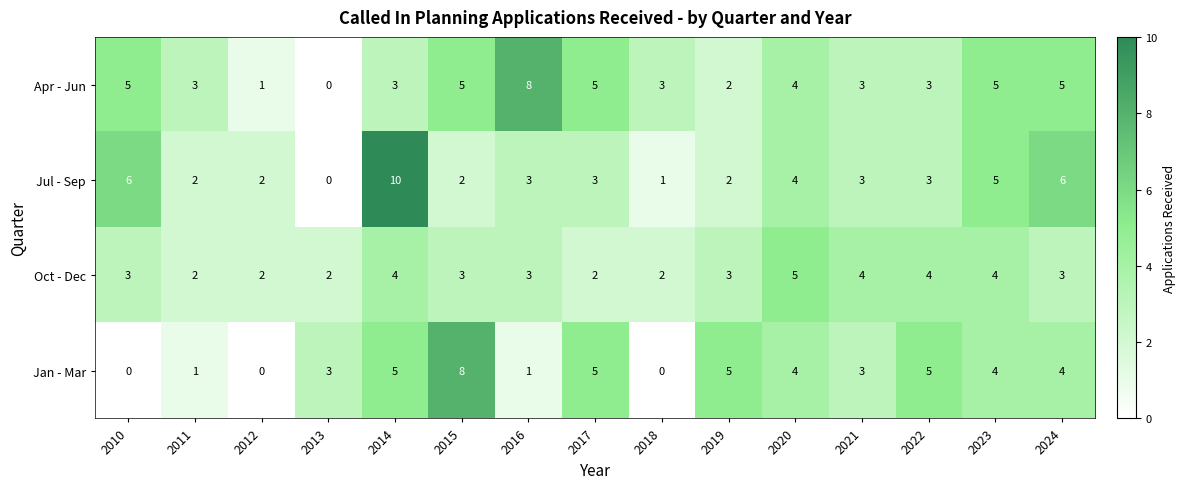

Is it true that Jul - Sep equals 1 at 2018?

True